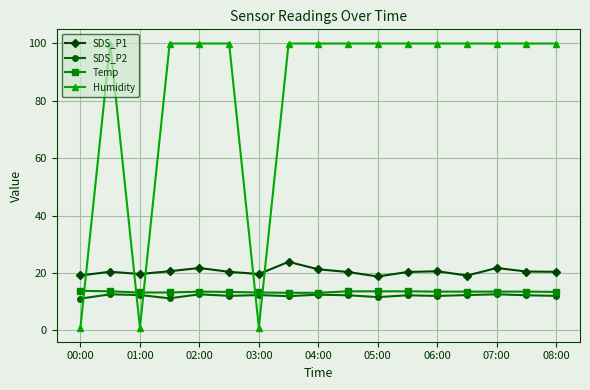

How many intersections are there between Humidity and SDS_P1?

5